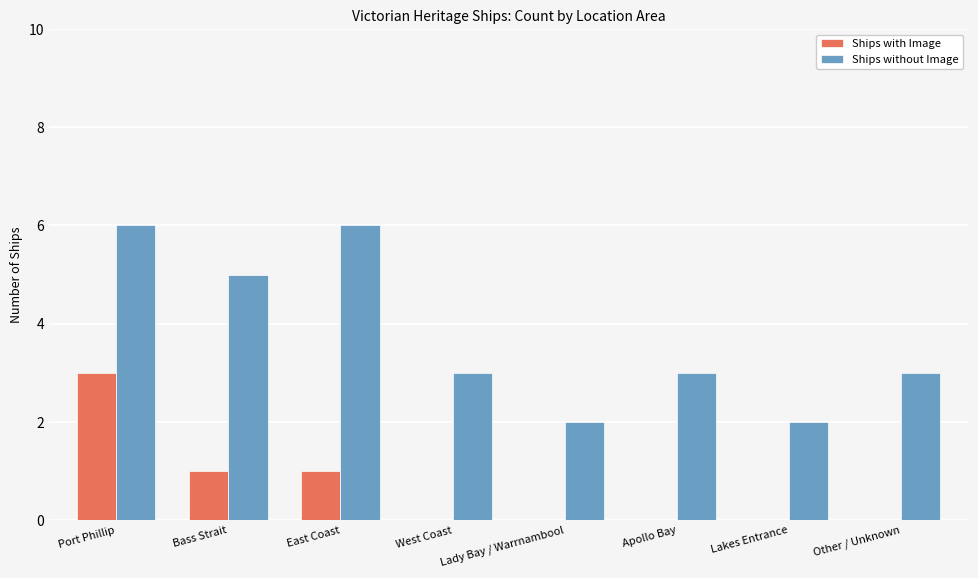

What is the sum of all Ships with Image values?

5